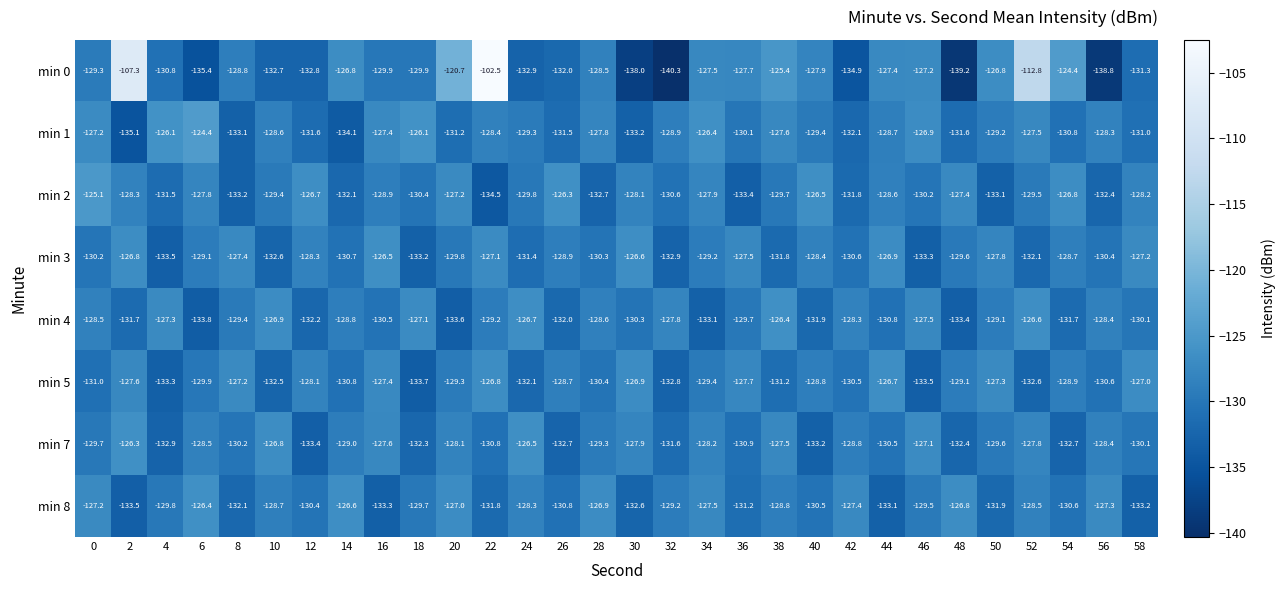

What value does the min 5 series have at 18?

-133.7